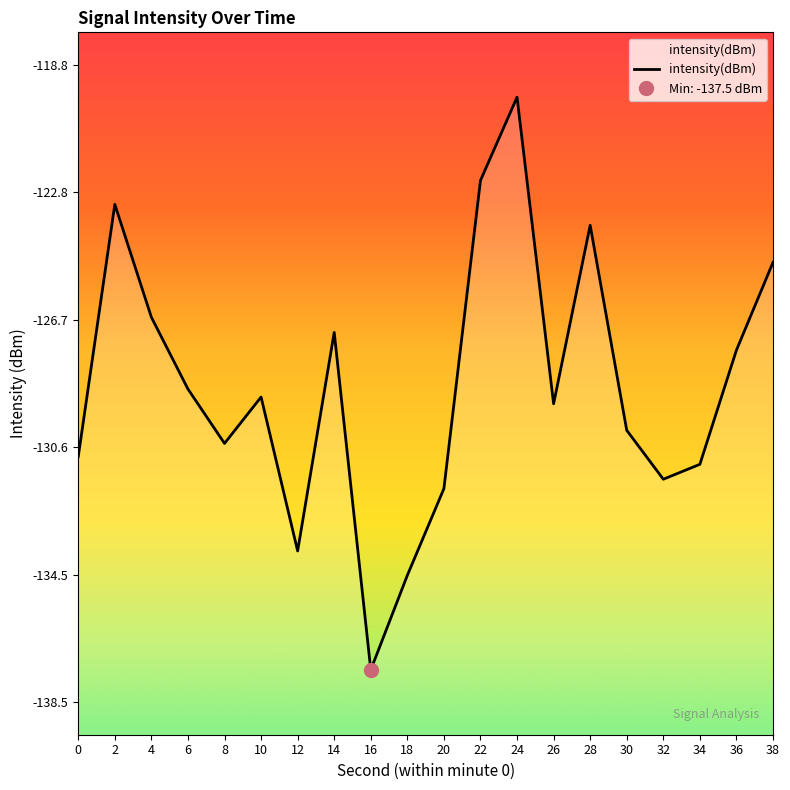

Rank the categories by value from highest to lowest.

24, 22, 2, 28, 38, 4, 14, 36, 6, 10, 26, 30, 8, 0, 34, 32, 20, 12, 18, 16